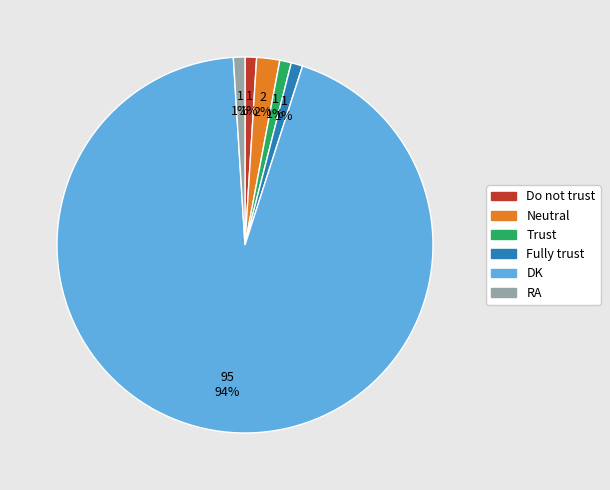

What is the largest slice in the pie chart?

DK